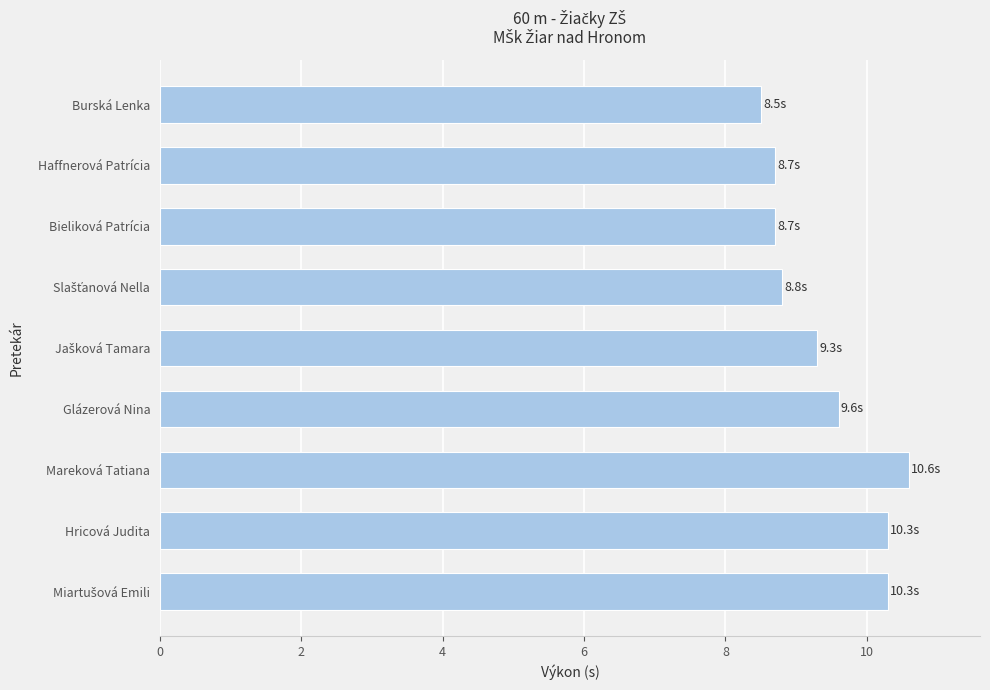

What is the sum of the values at Mareková Tatiana and Haffnerová Patrícia?

19.3